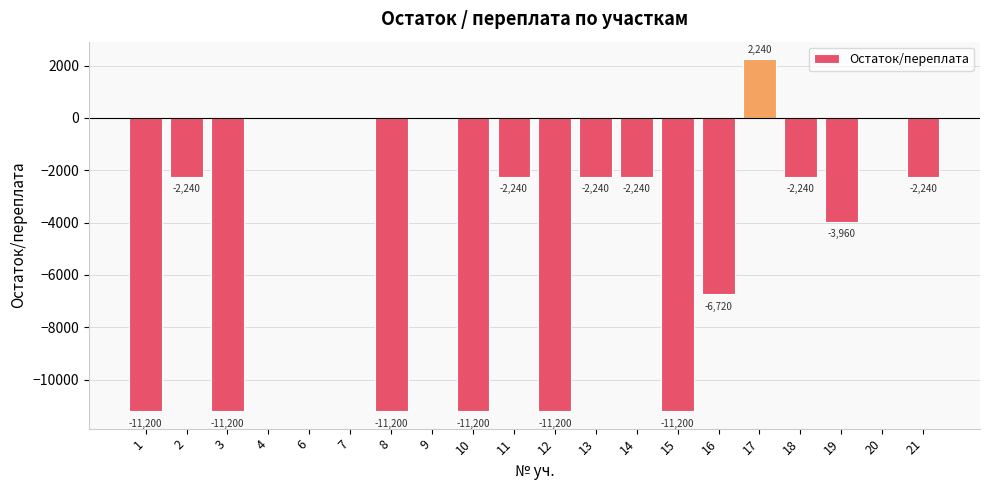

The value at 9 is -7220. True or false?

False